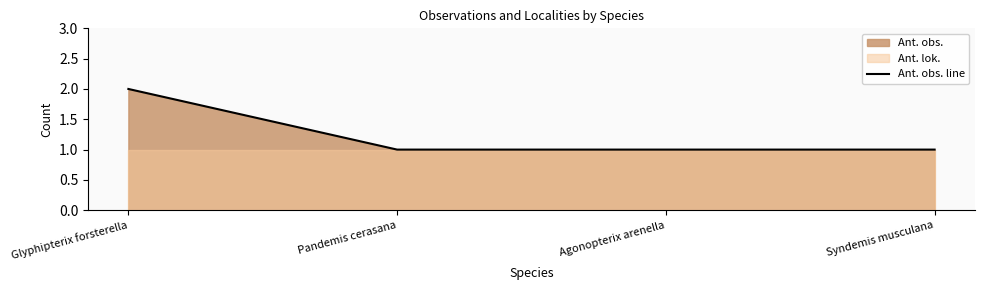

Reading right to left, what are all the values shown in this chart?

Syndemis musculana=1	Agonopterix arenella=1	Pandemis cerasana=1	Glyphipterix forsterella=2